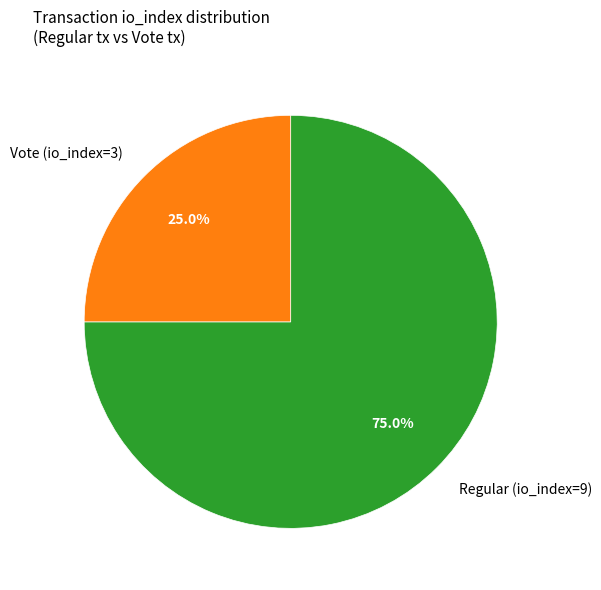

How many slices are in this pie chart?

2